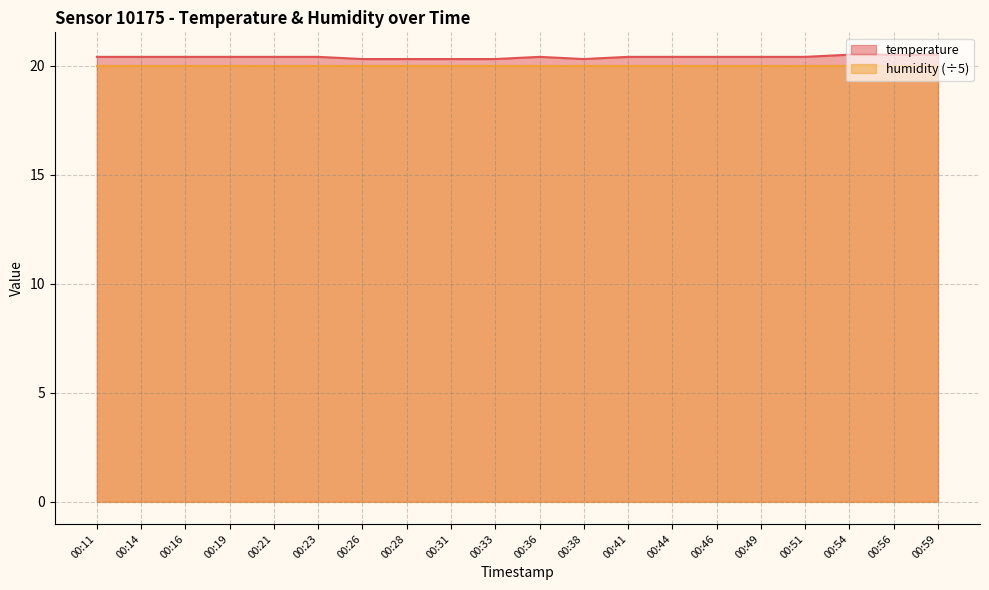

How many values are between 20 and 21?

20